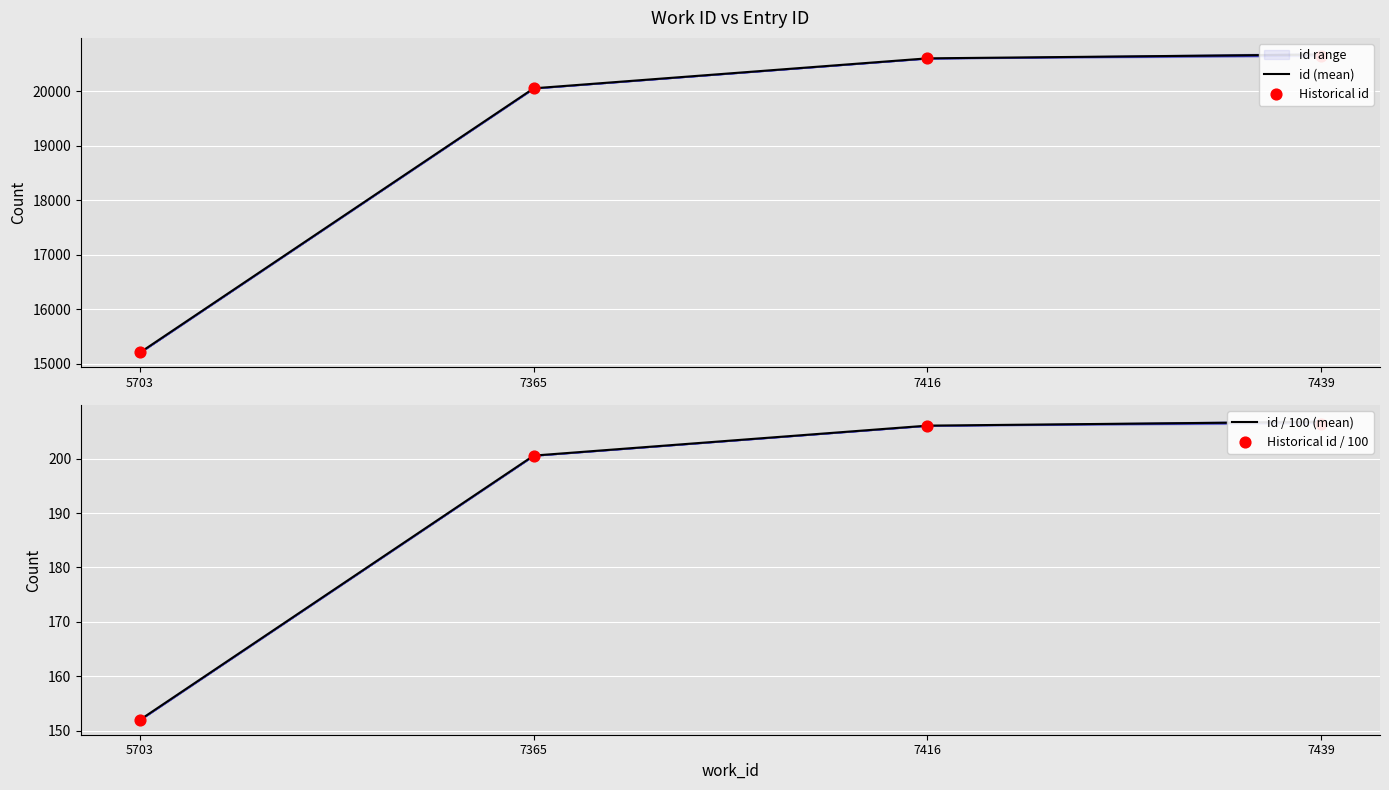

Is the value of id / 100 (mean) at 7365 greater than the value of Historical id / 100 at 7416?

No